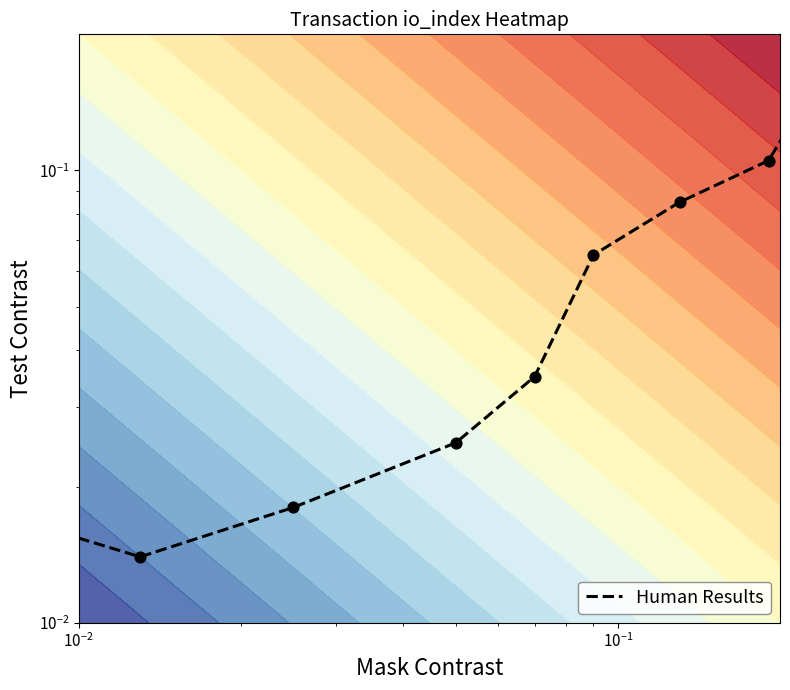

What is the greatest value displayed?

0.2